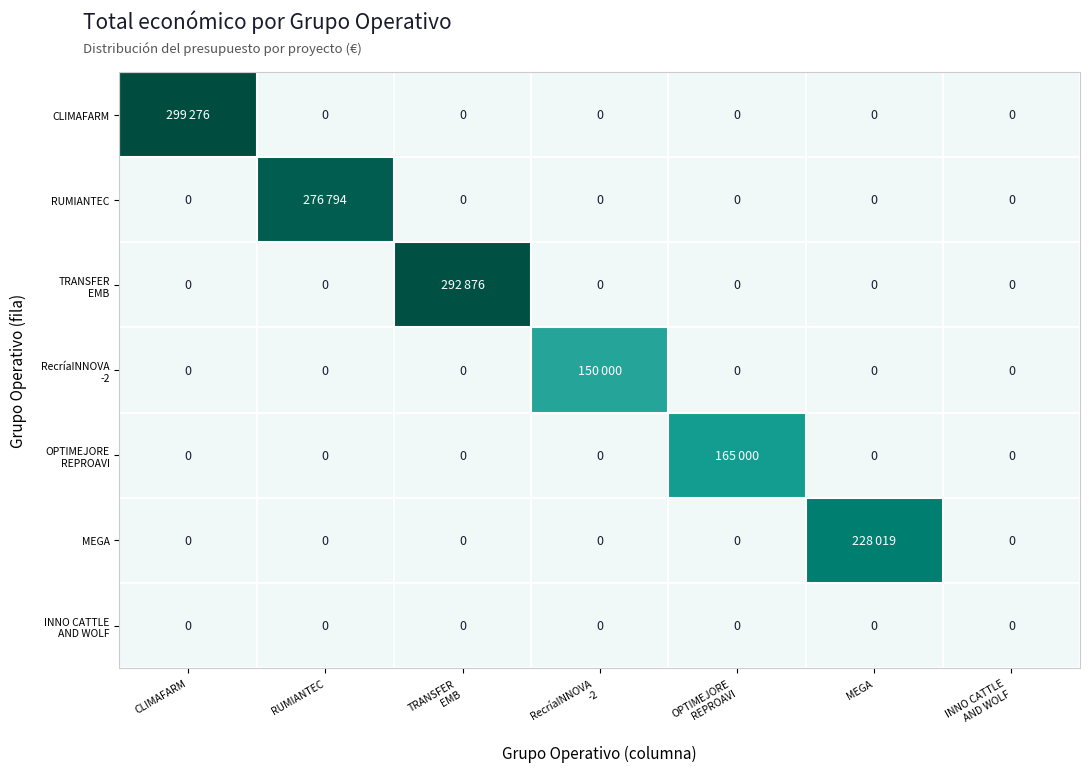

Which series has the largest range (max minus min)?

CLIMAFARM